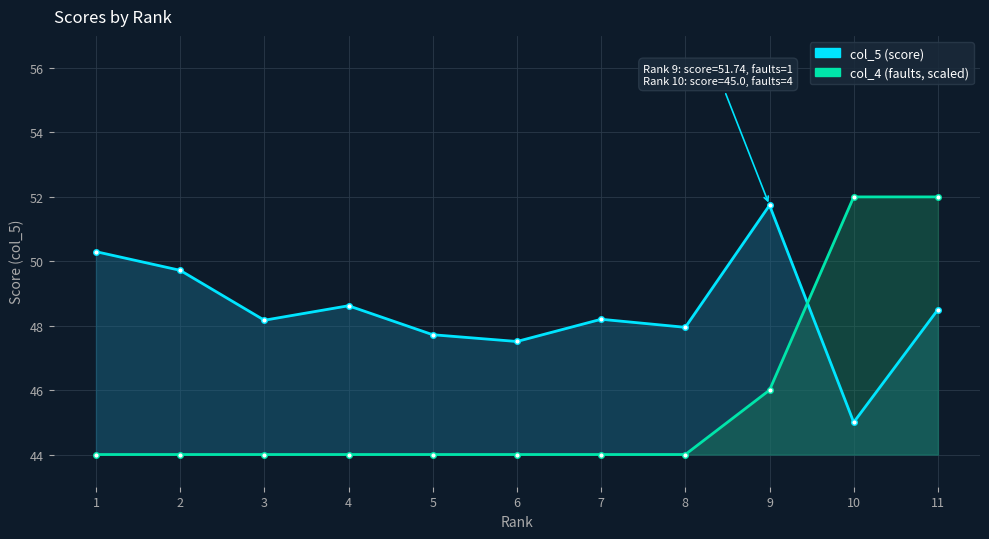

Where does the col_5 line series first go above 48?

1